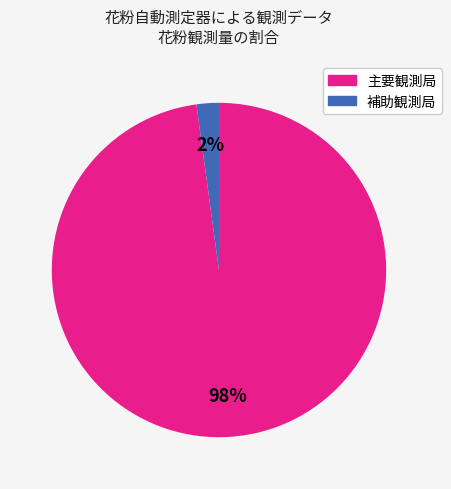

How many segments does this pie chart have?

2